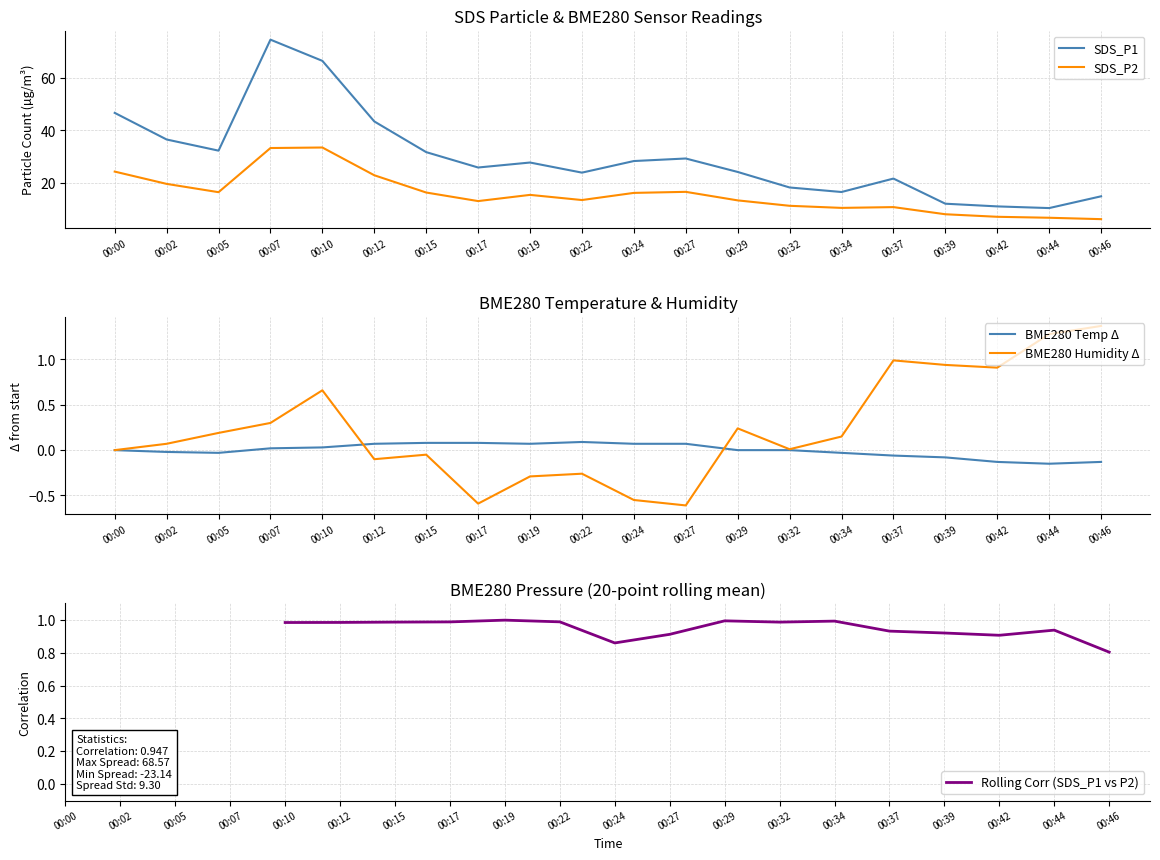

What is the sum of all SDS_P2 values?

313.8